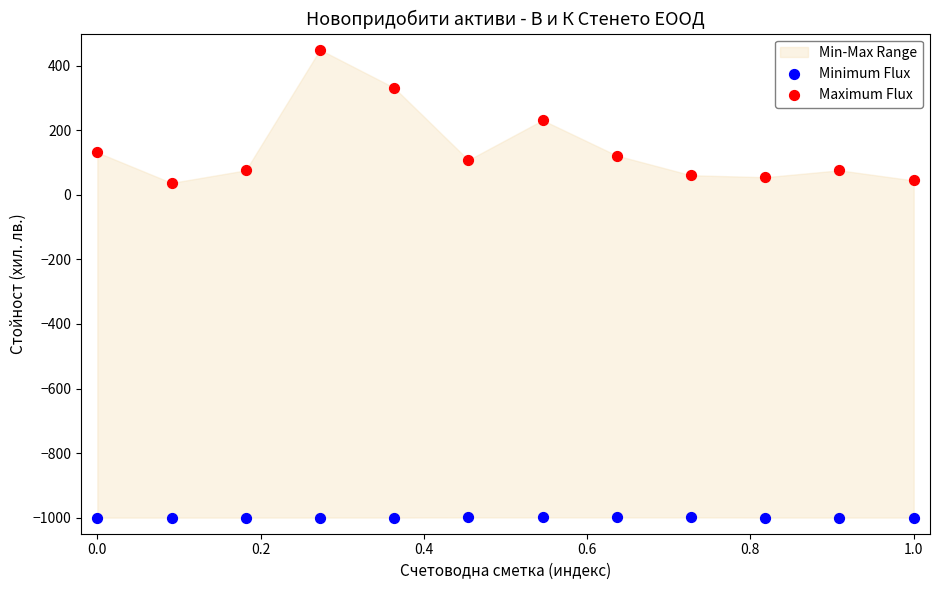

Across all data points, what is the range of Y values (max minus min)?

1450.0